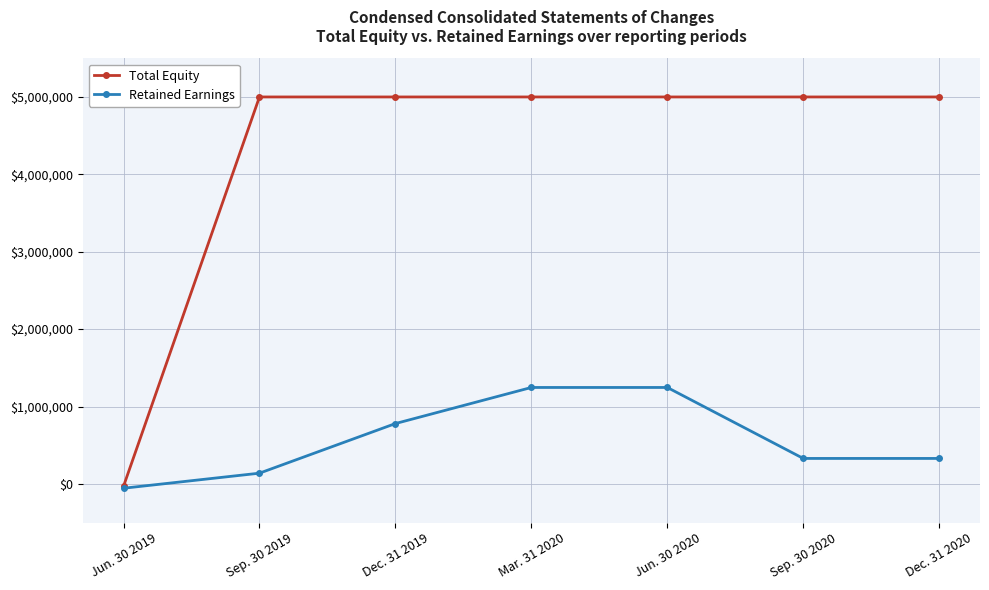

What is the sum of all Retained Earnings values?

4011579